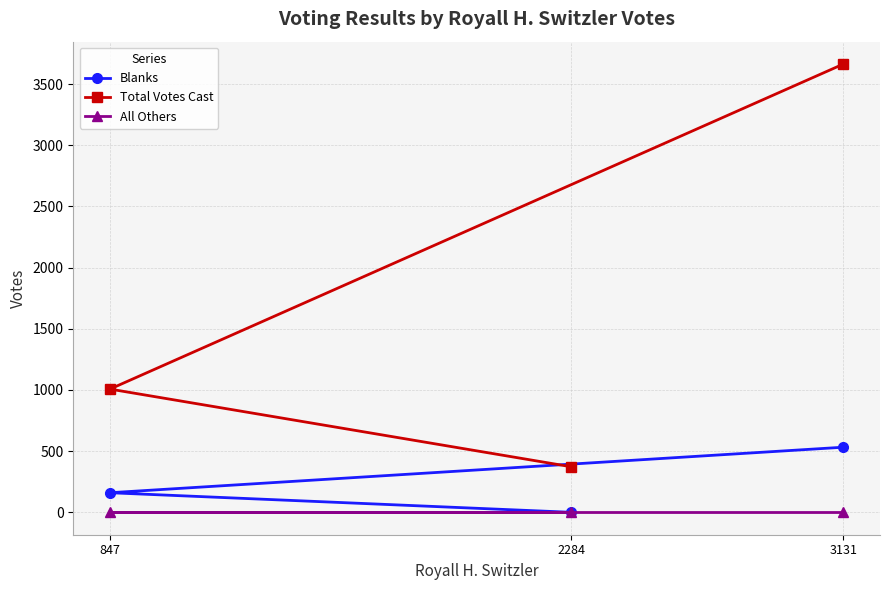

Where is Blanks nearest to the value 266?

847